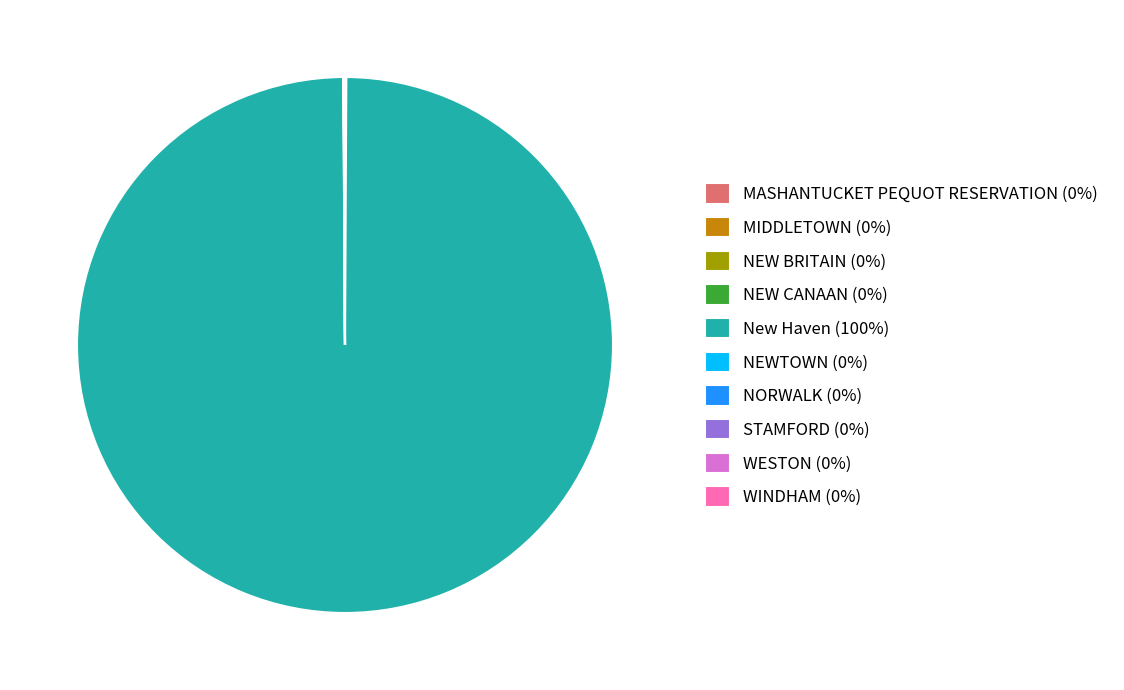

Is there a majority slice in this chart?

Yes